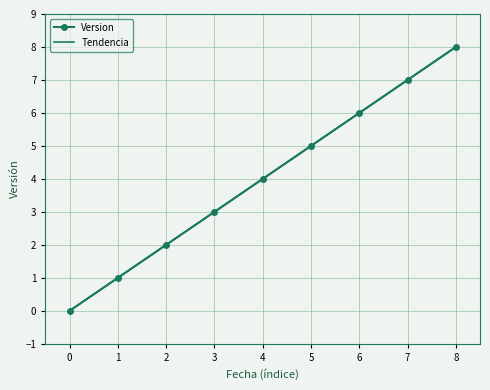

The value of Version at 8 is 4. True or false?

False